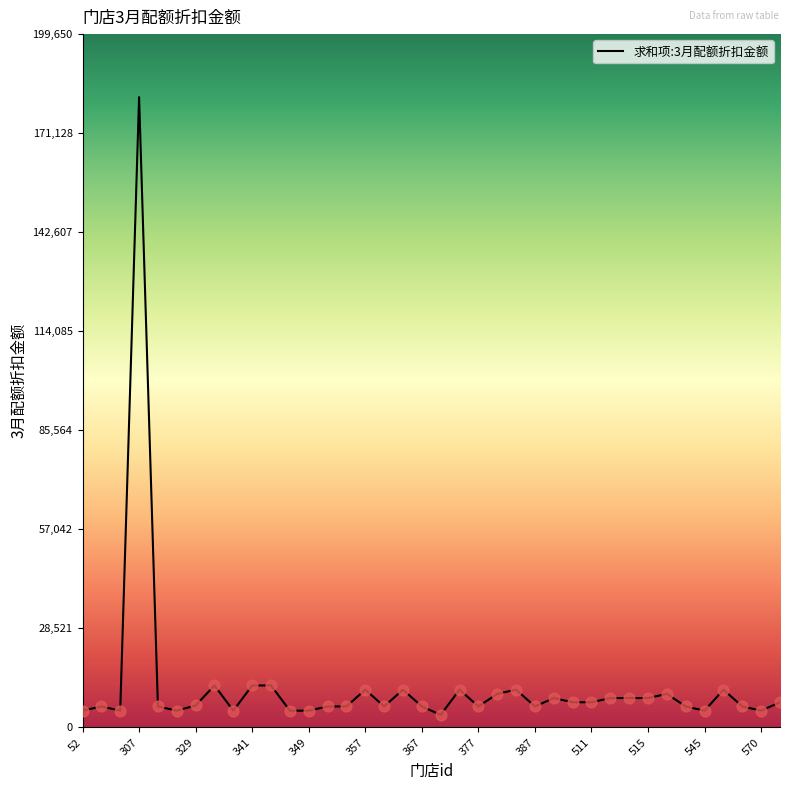

What is the difference between the maximum and minimum values?

177870